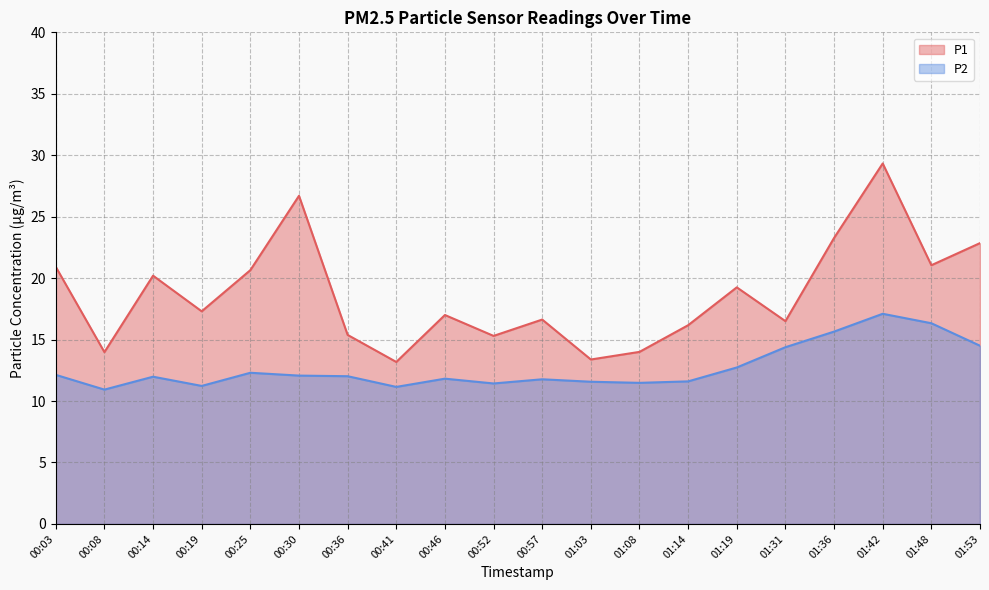

True or false: P1 and P2 intersect in this chart.

False